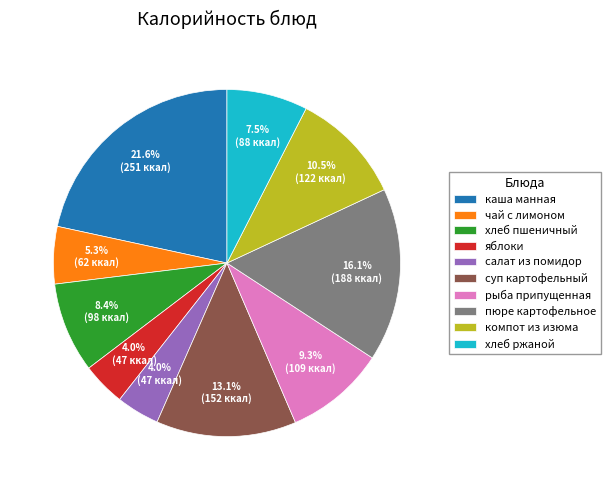

Which category has the biggest portion of the pie?

каша манная